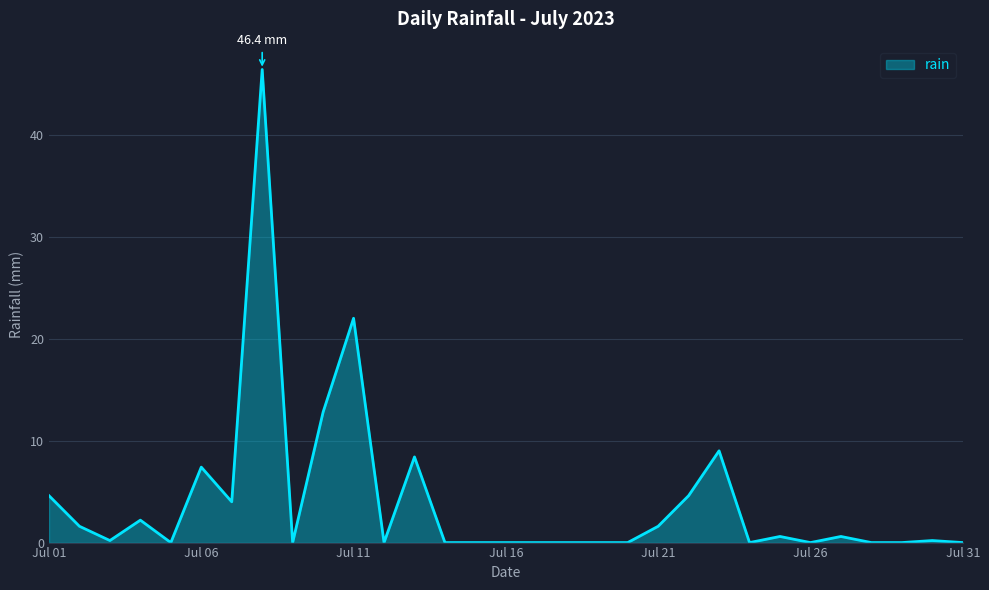

What is the greatest value displayed?

46.4